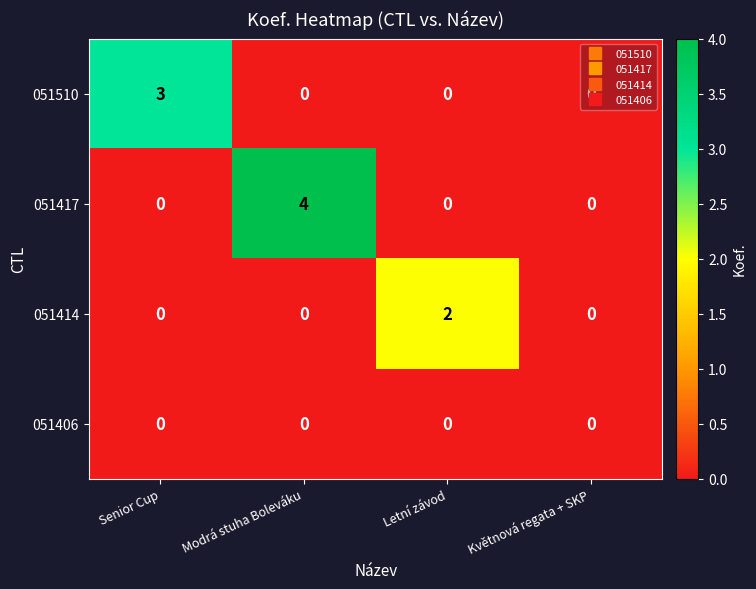

List the series in order of their peak value, lowest first.

051406, 051414, 051510, 051417